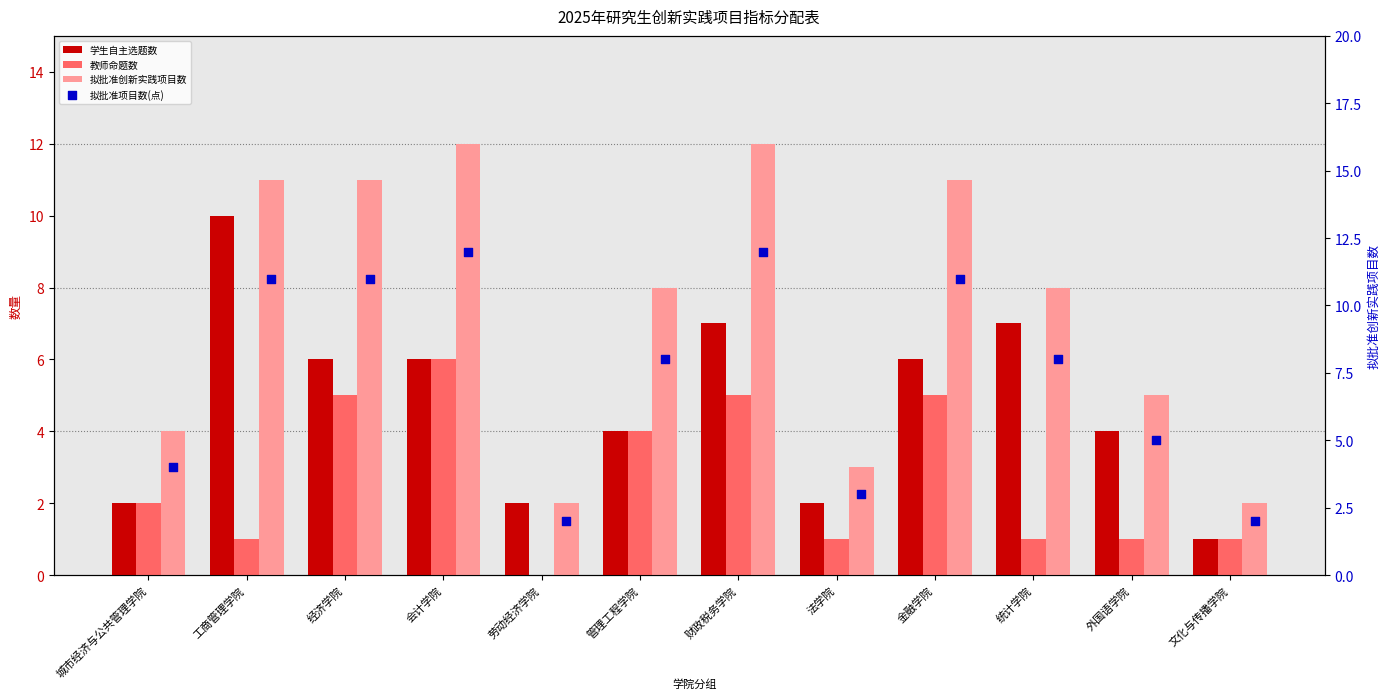

Which series contains the highest Y value?

拟批准创新实践项目数